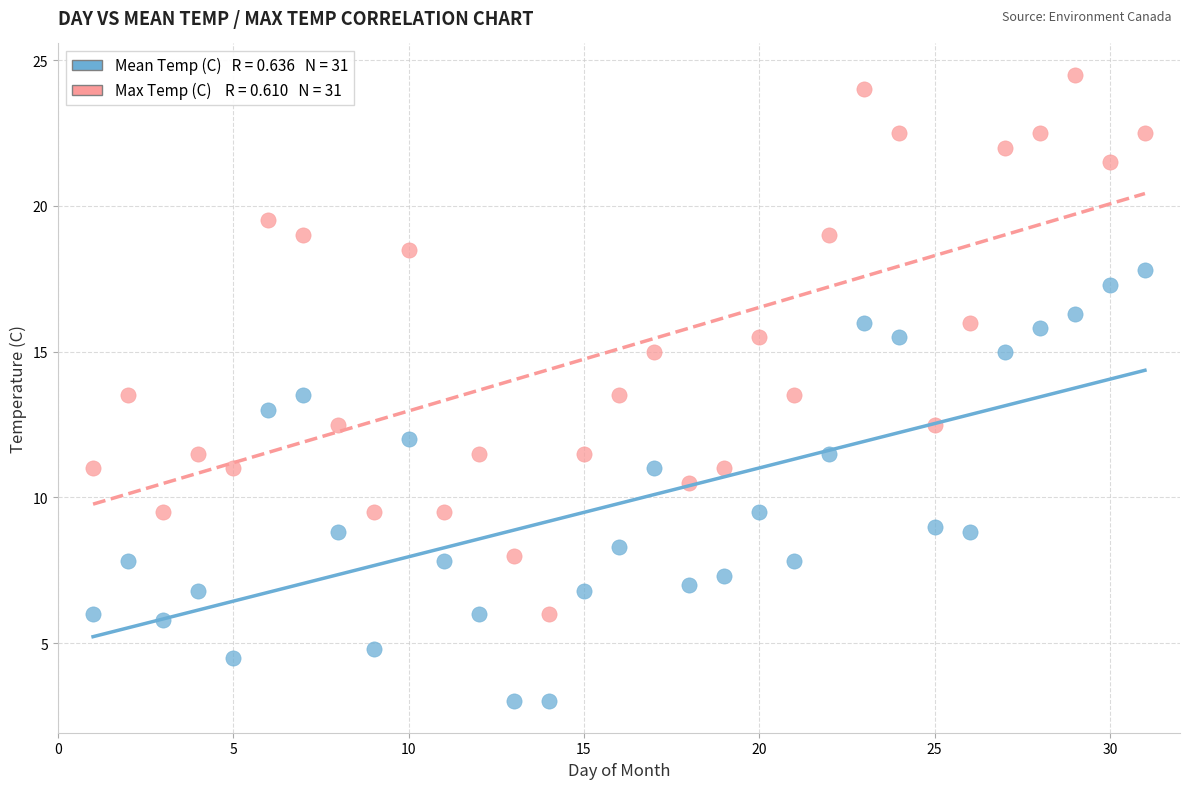

Across all data points, what is the range of Y values (max minus min)?

21.5